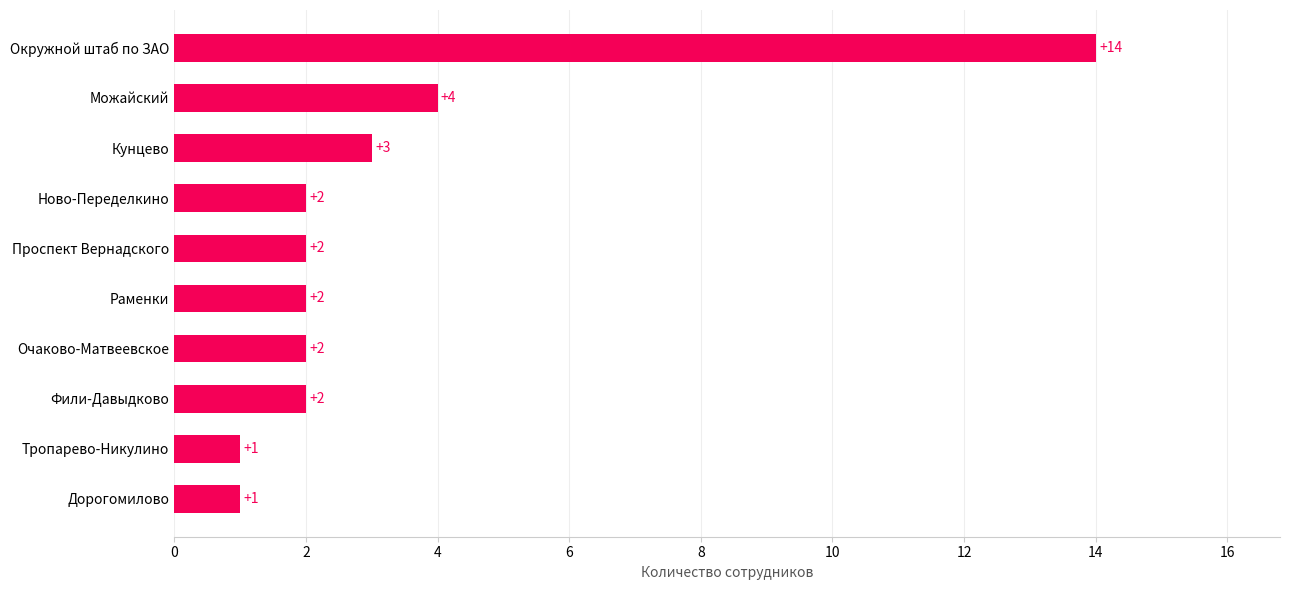

How many categories are shown in the chart?

10